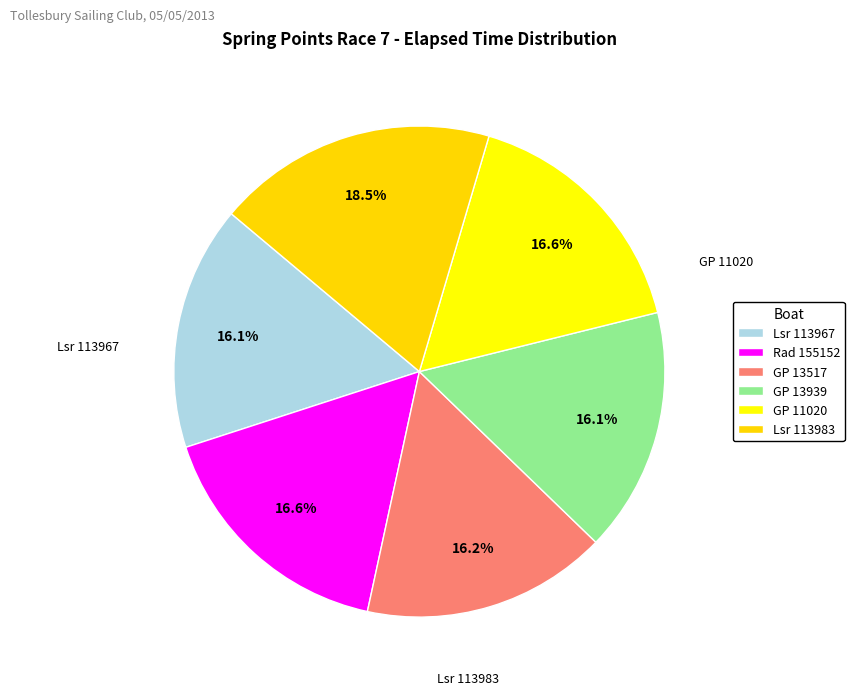

How many slices are in this pie chart?

6